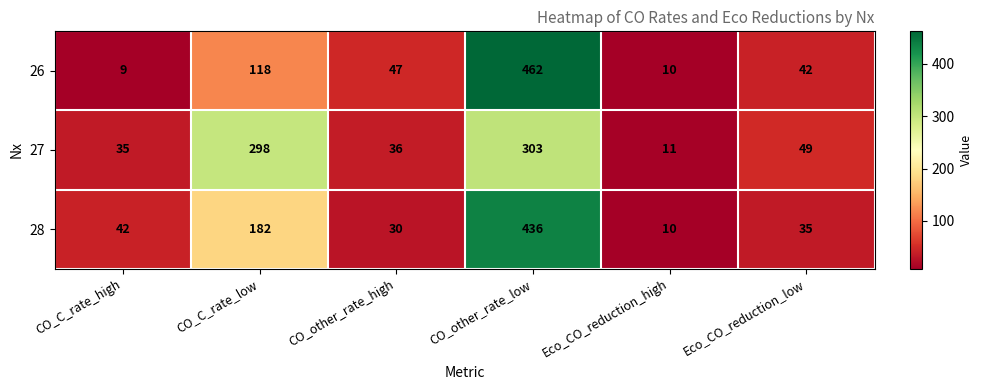

Count the number of data series in this chart.

3